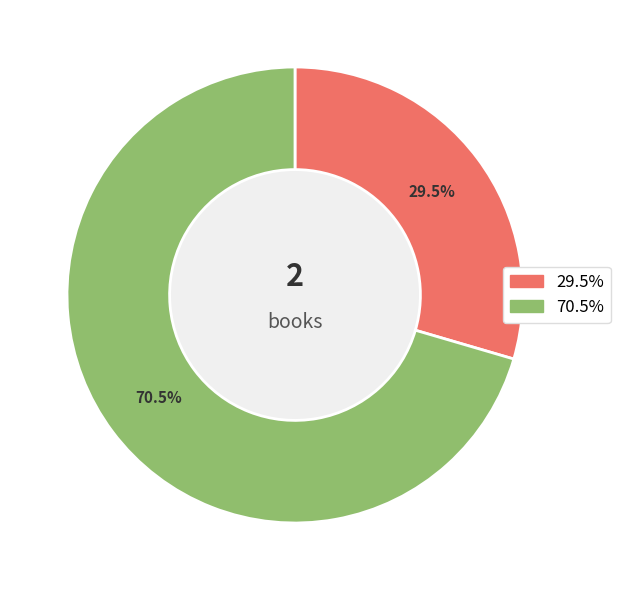

Is there a majority slice in this chart?

Yes